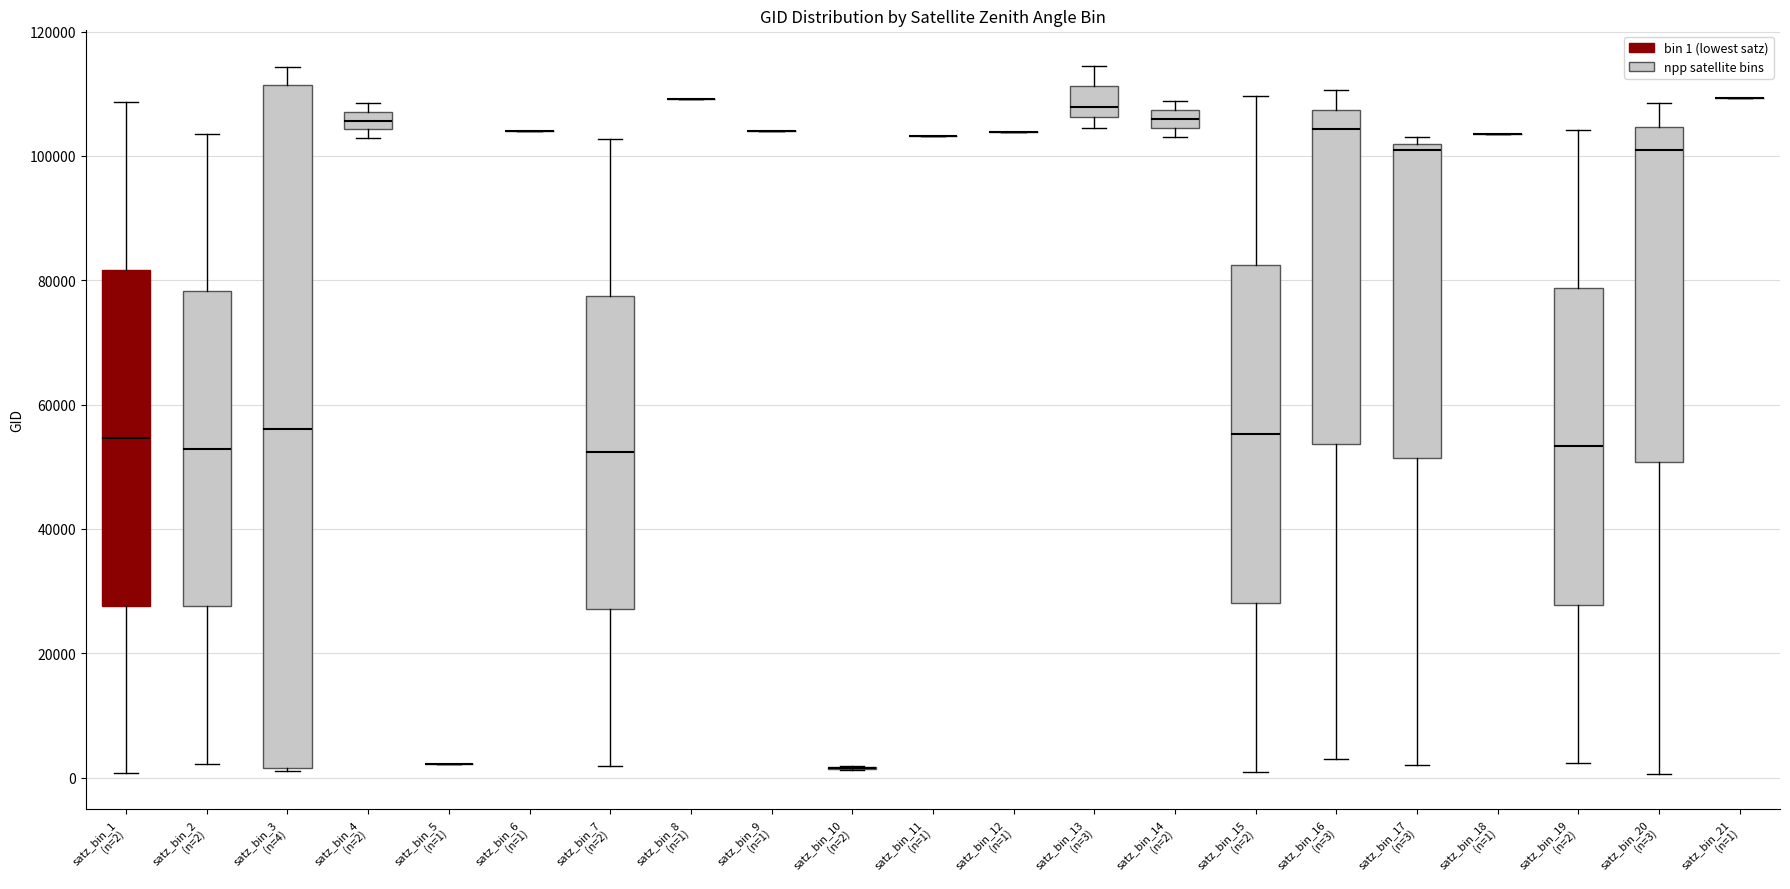

Where does the upper whisker of the box for satz_bin_15 (n=2) end on the y-axis? The values are not printed on the chart, so give them approximately, as read against the axis.

110000